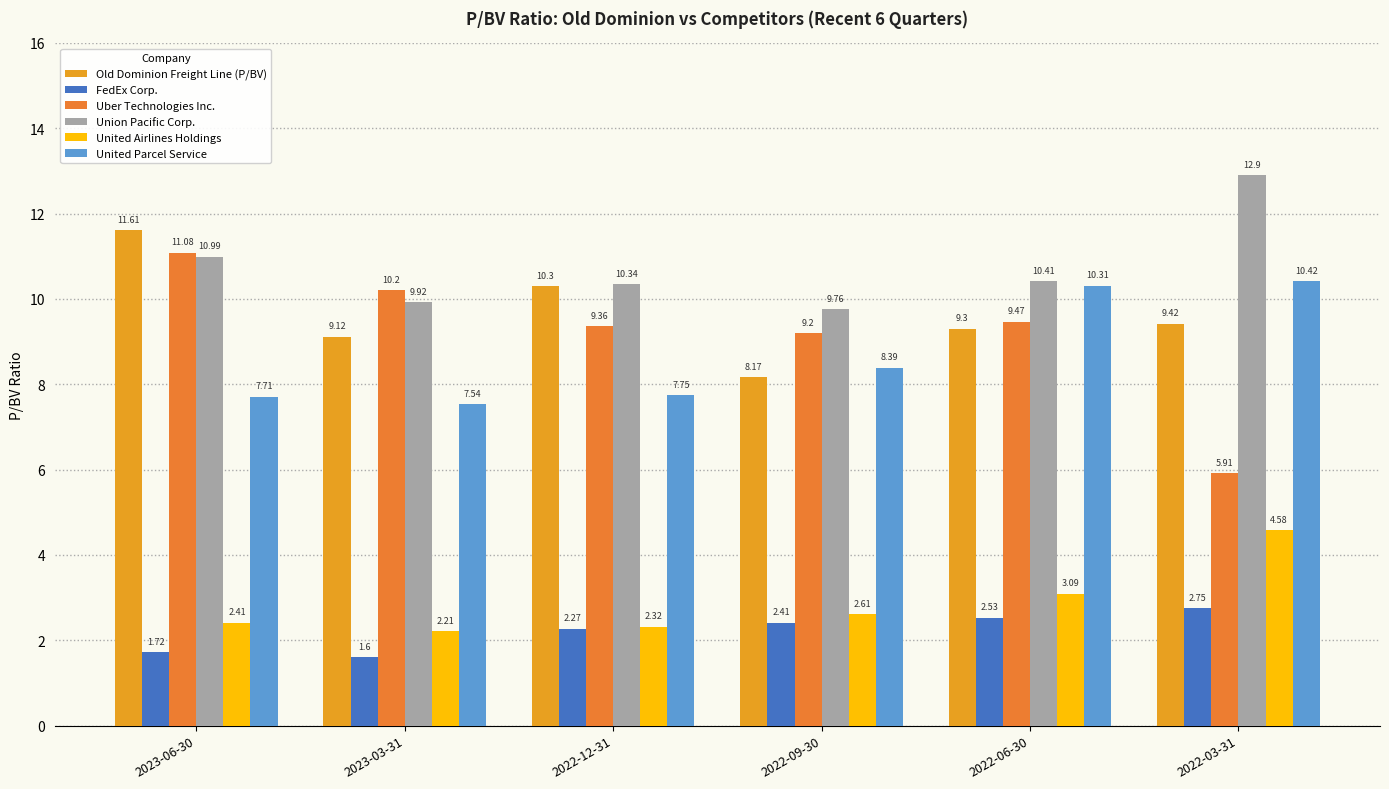

How many distinct data groups are displayed?

6